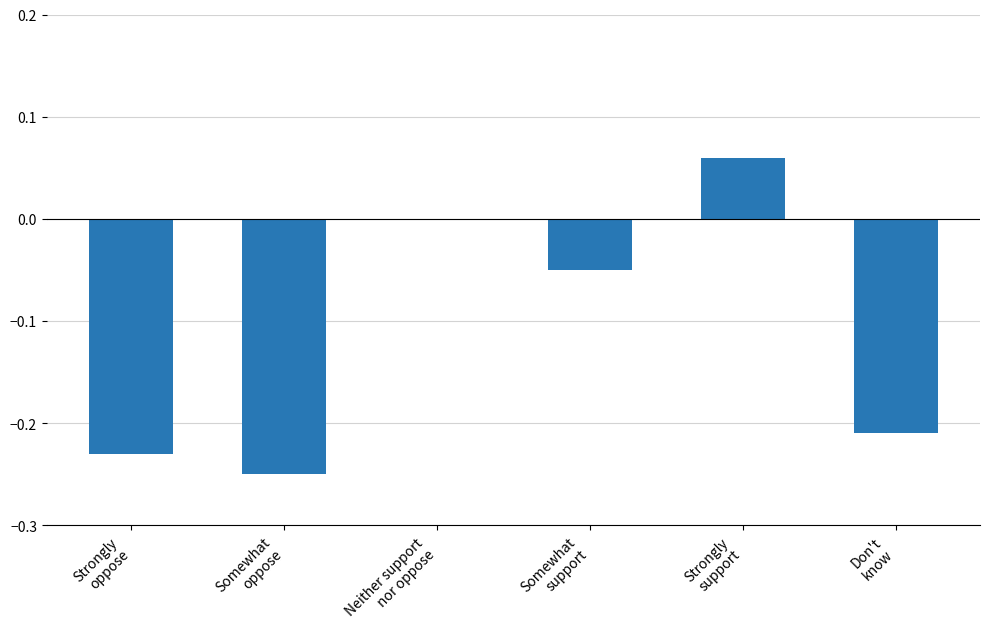

What is the sum of all values?

-0.7